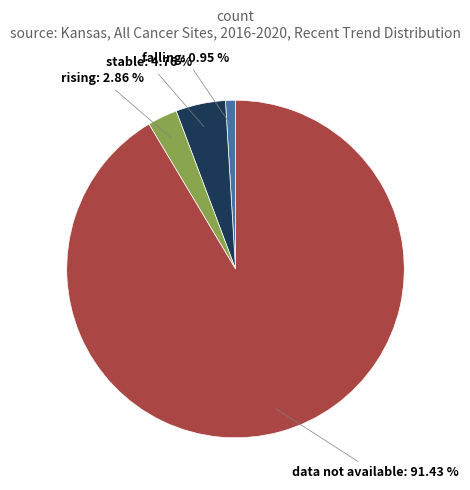

Does any single category account for the majority?

Yes